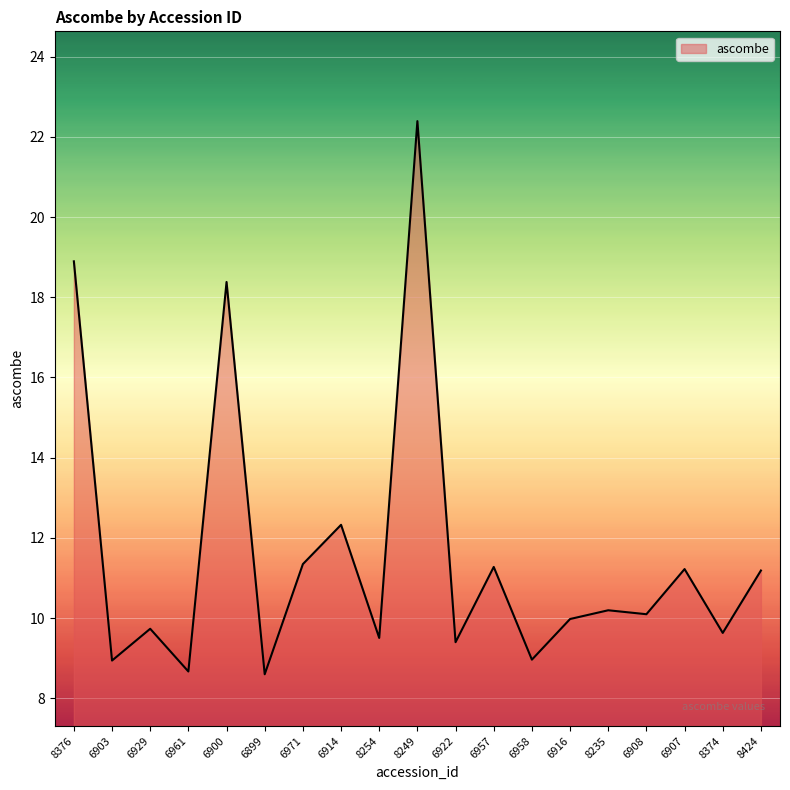

Which label corresponds to the largest value in the chart?

8249